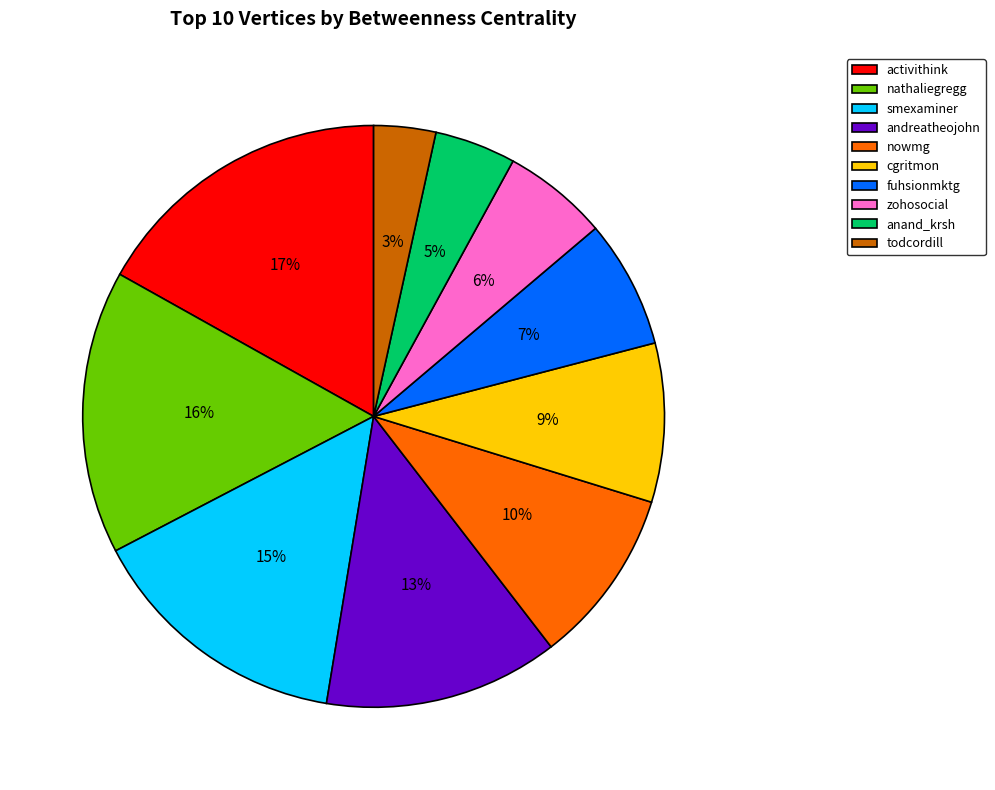

Count the number of slices in the pie.

10